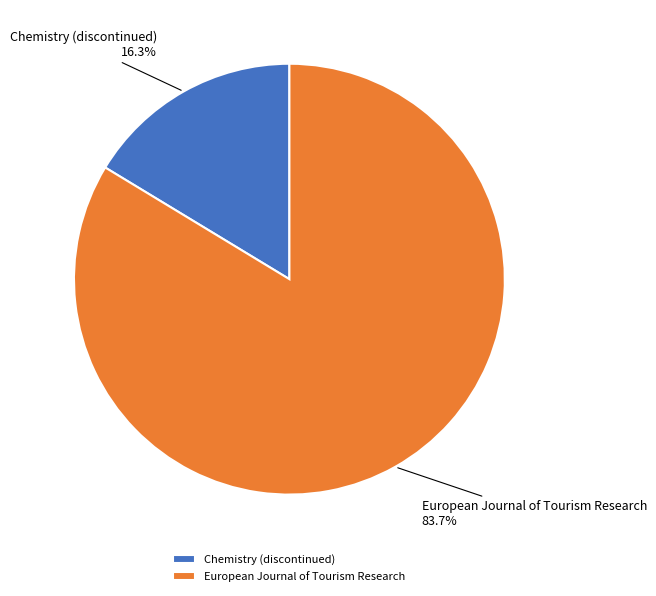

How many segments does this pie chart have?

2